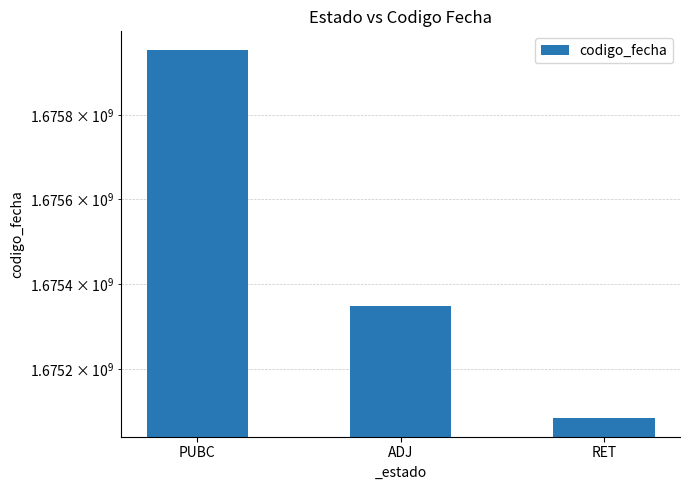

What is the value of the 1st bar from the left?

1675953690